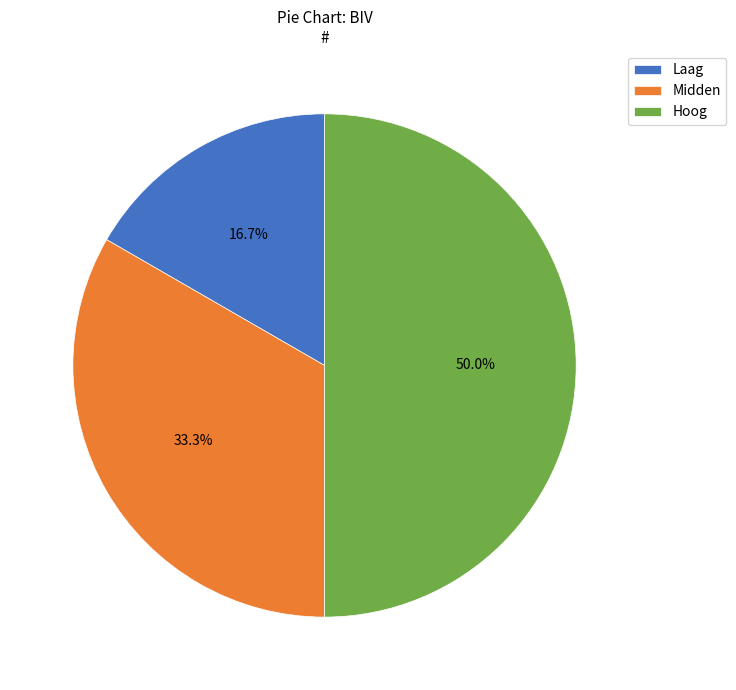

To the nearest percent, what is the combined percentage of Laag and Hoog?

67%